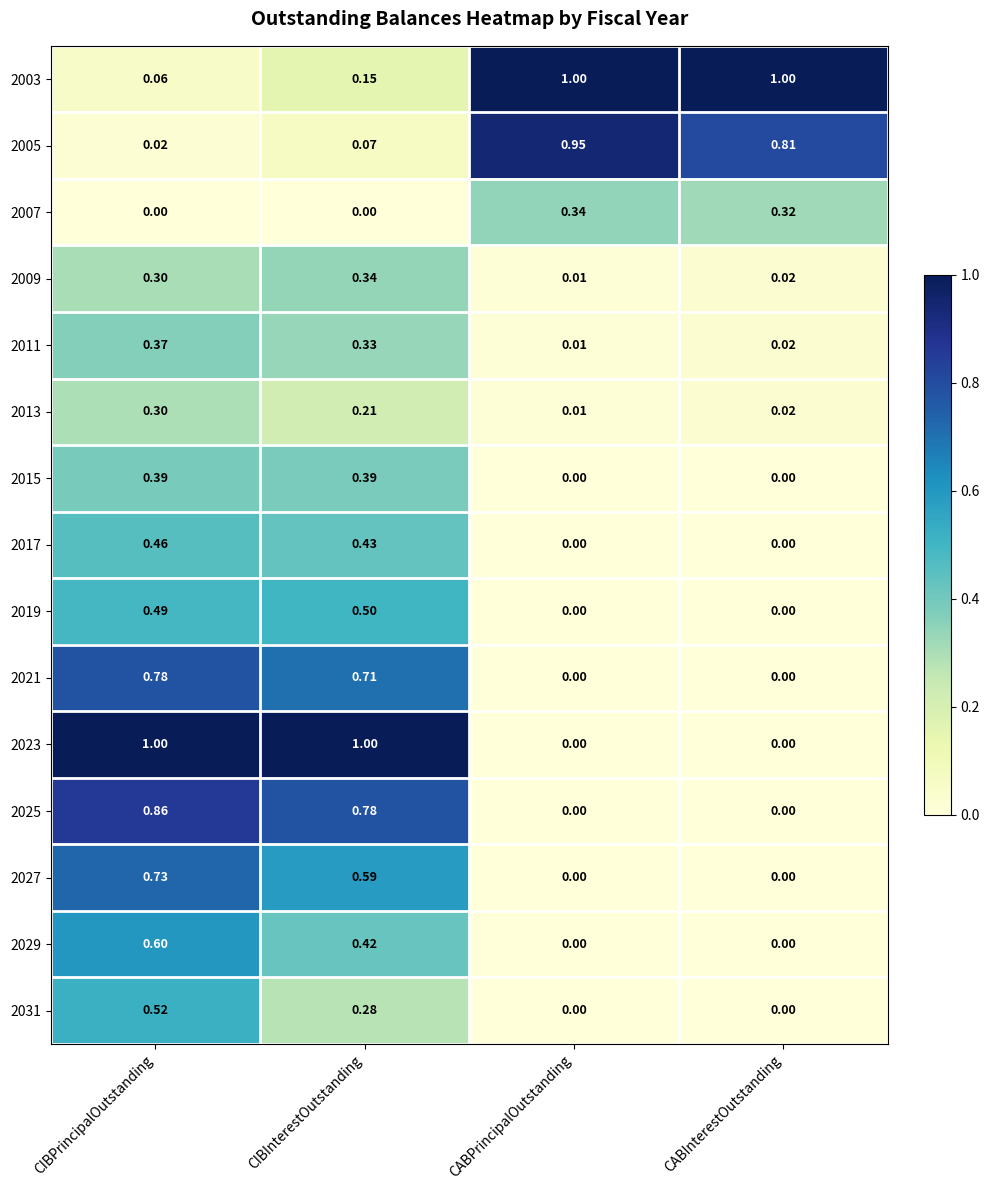

Where is 2005 nearest to the value 0?

CIBPrincipalOutstanding